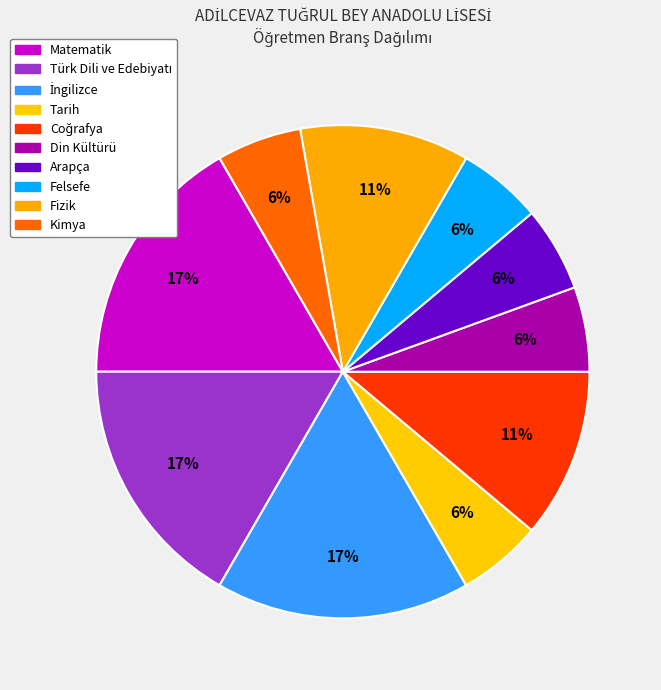

Does any single category account for the majority?

No